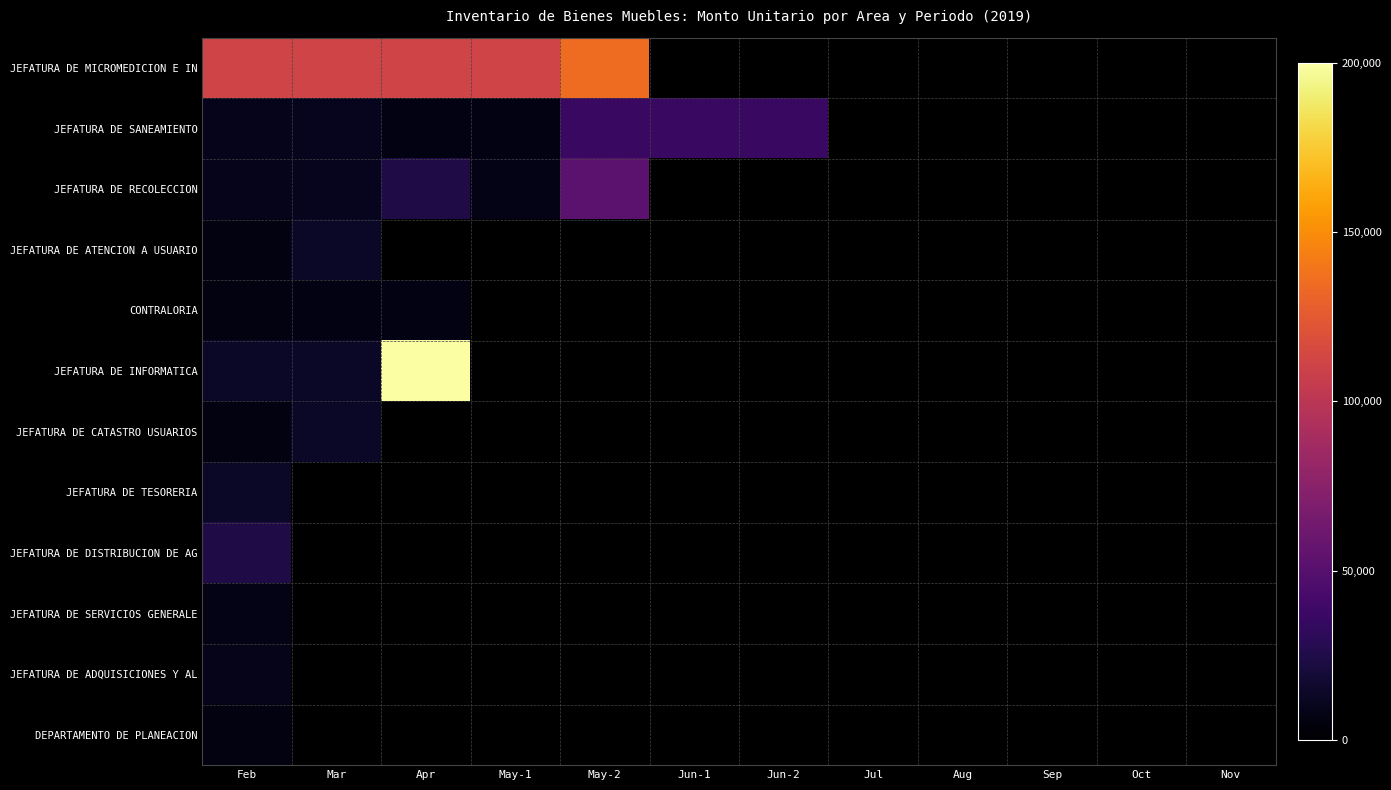

What is the highest value of the CONTRALORIA series?

6950.0